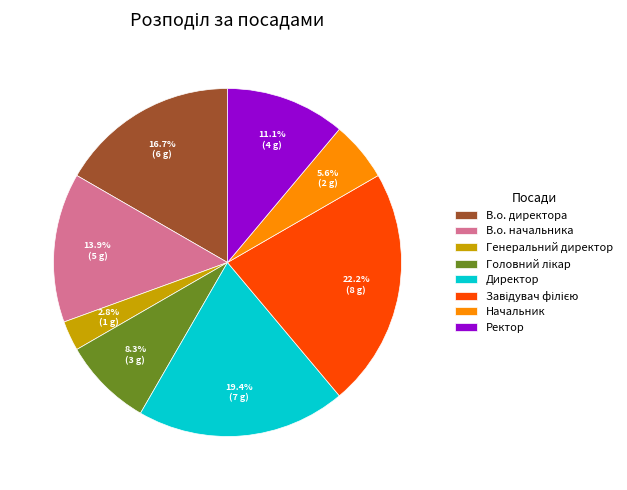

Approximately how many times larger is the value at Начальник compared to В.о. директора?

0.3